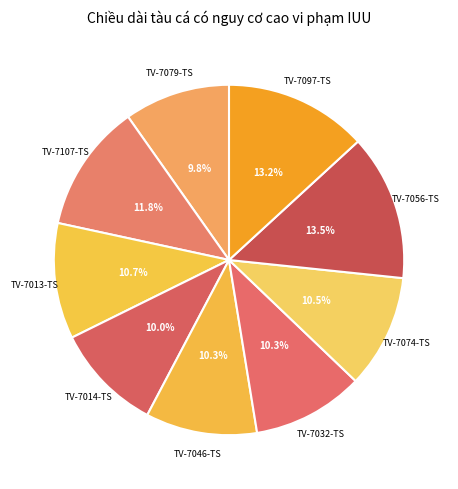

Does TV-7074-TS represent more than half of the total?

No